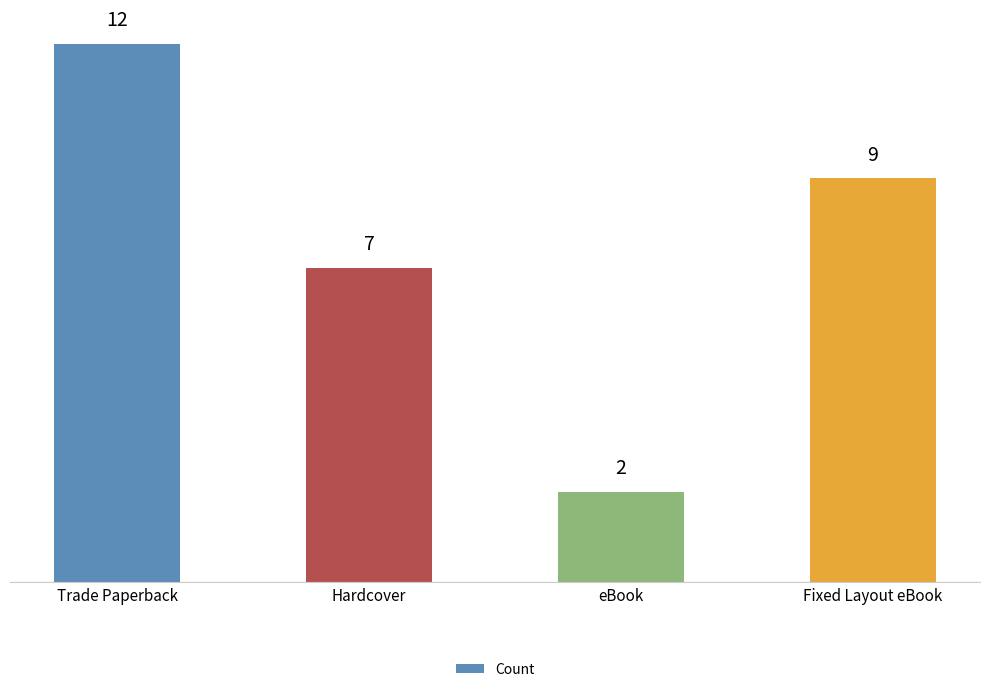

At which category does the chart reach its peak across all series?

Trade Paperback